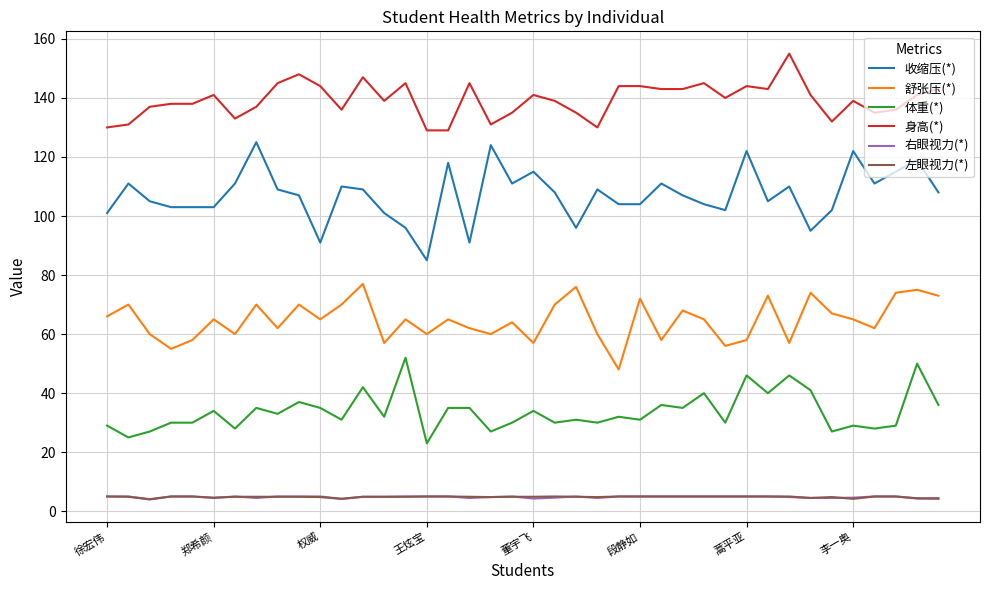

What is the maximum value for 身高(*)?

155.0